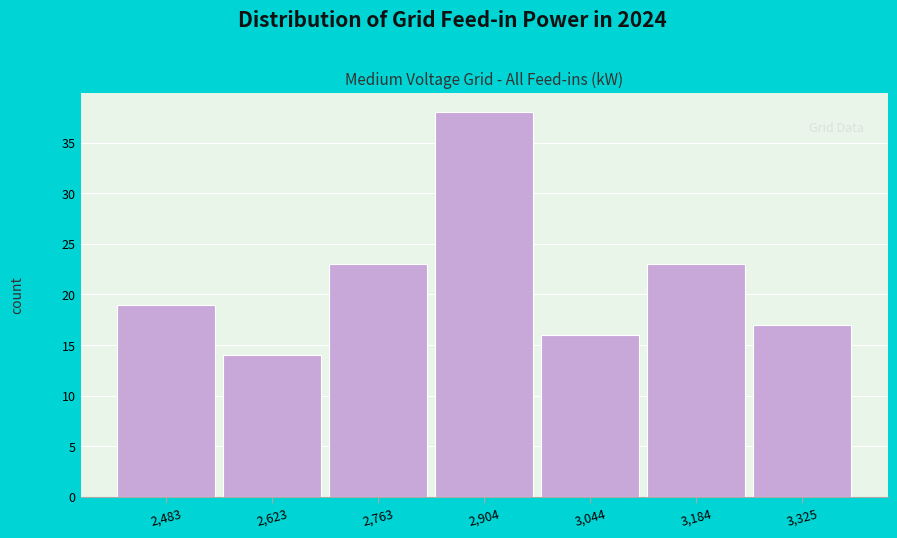

Reading left to right, transcribe this chart: for each bar, give the range it covers on the x-axis and its height. Neither the bar edges nor the heights are printed on the chart, so give them approximately, as read against the axes.

2420 to 2560: 19
2560 to 2700: 14
2700 to 2840: 23
2840 to 2980: 38
2980 to 3120: 16
3120 to 3260: 23
3260 to 3400: 17